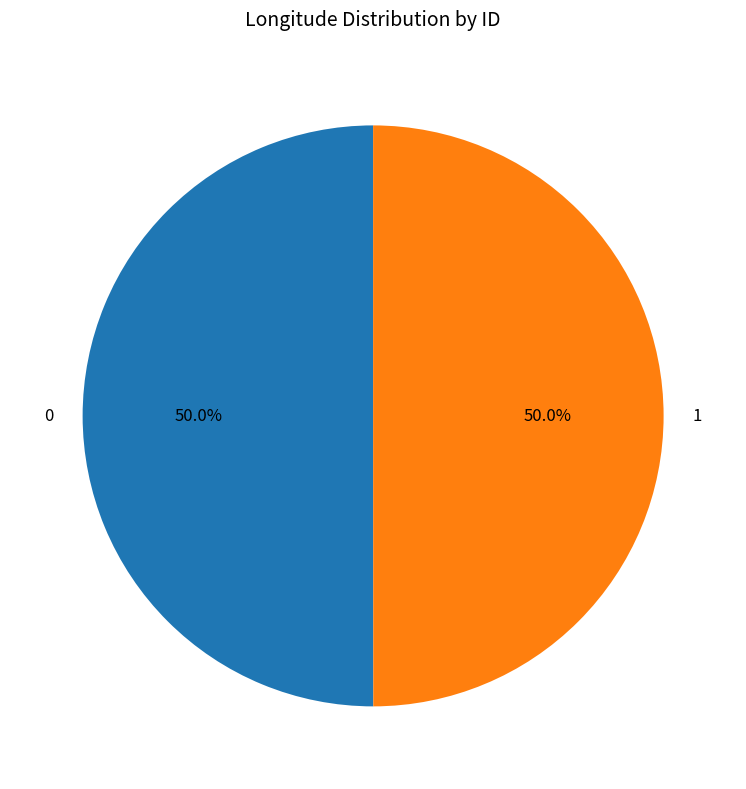

Is it true that 0 is 45% of the pie?

False